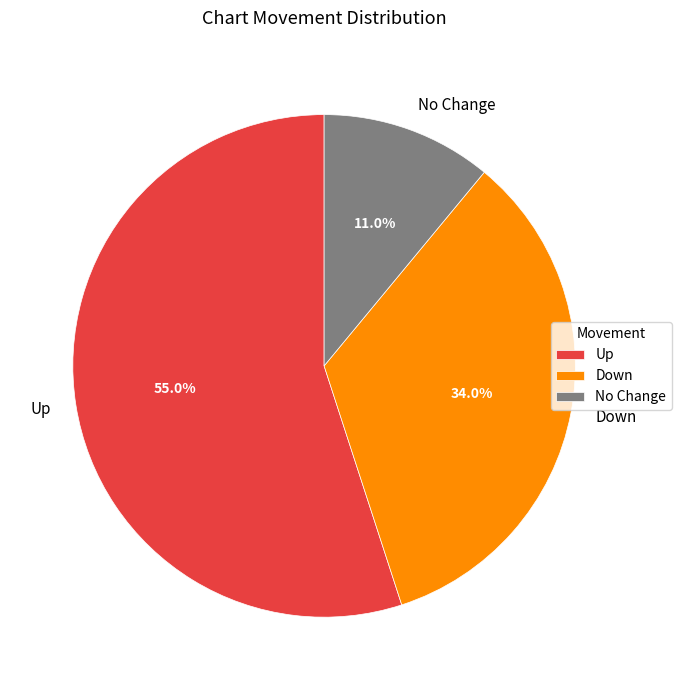

What is the smallest slice in the pie chart?

No Change